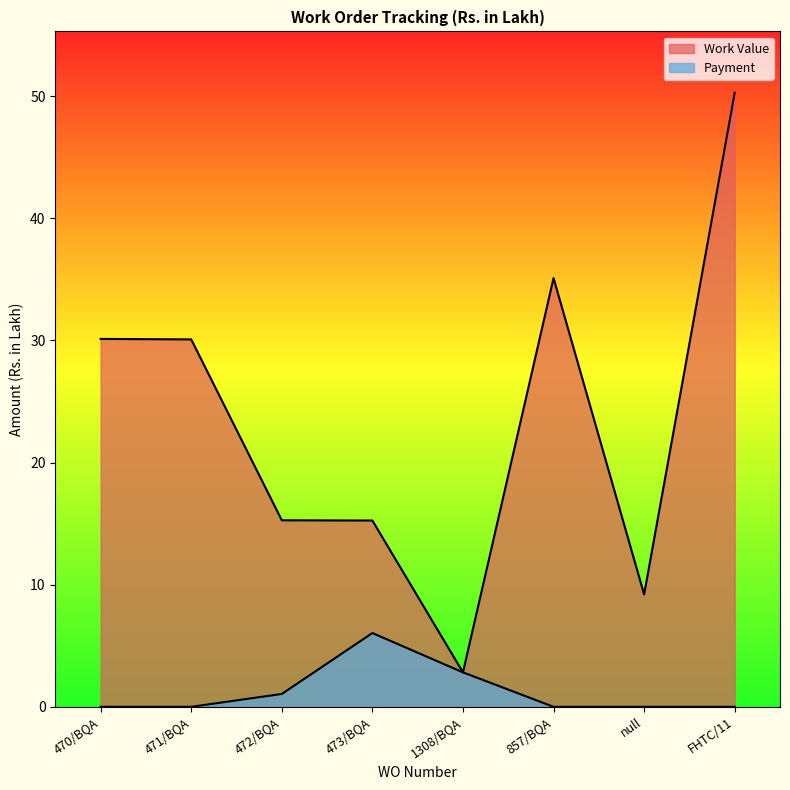

Where is the first local maximum for Work Value?

857/BQA